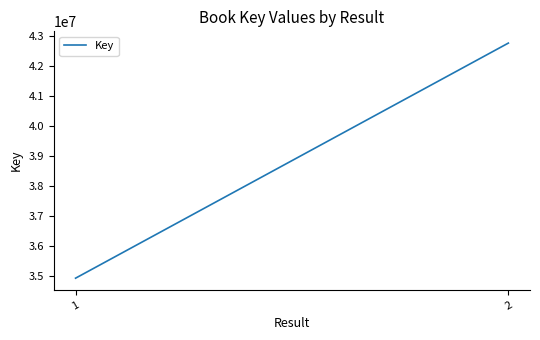

The value at 1 is 15125593. True or false?

False